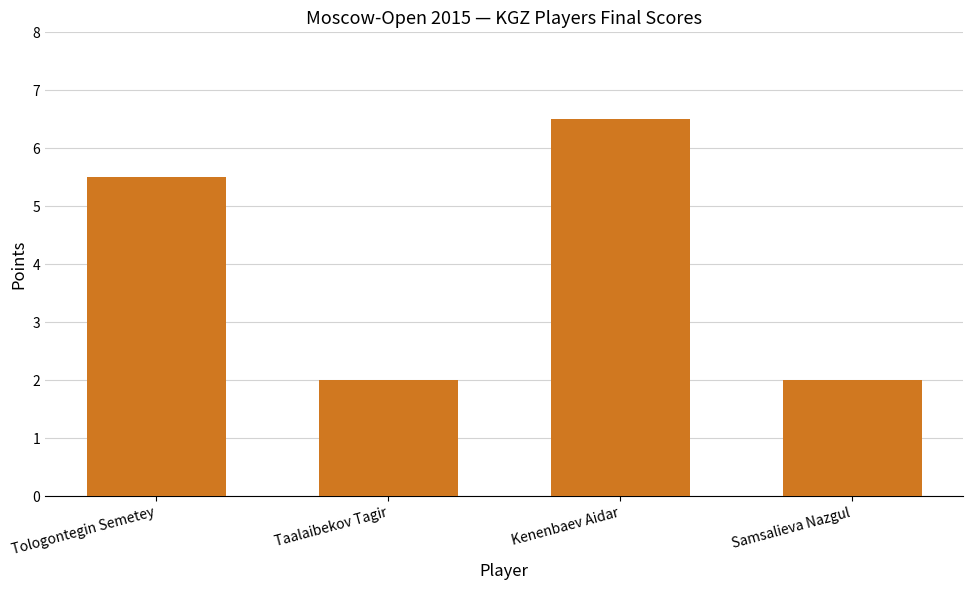

What is the smallest value displayed?

2.0